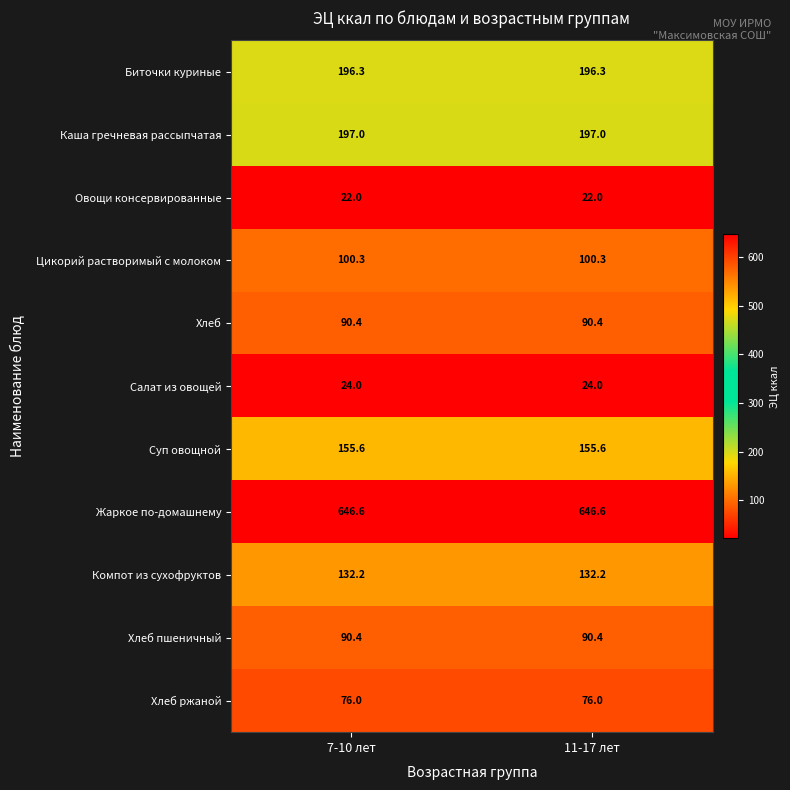

Which series has the largest total across all categories?

Жаркое по-домашнему